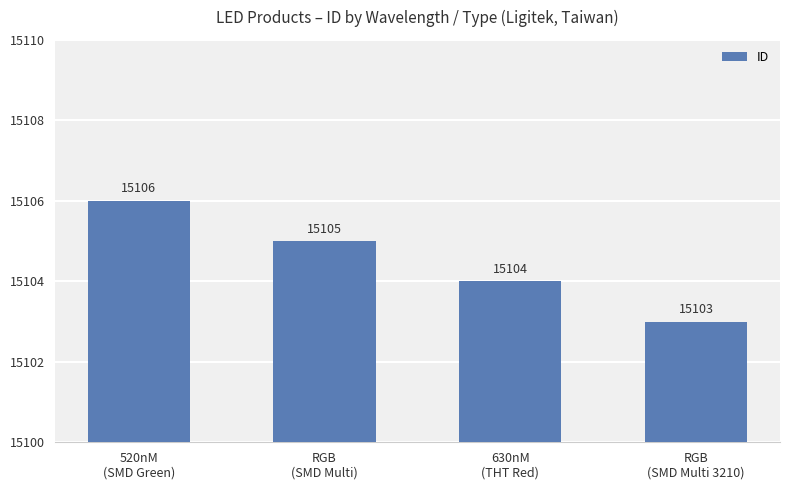

Rank the categories by value from highest to lowest.

520nM
(SMD Green), RGB
(SMD Multi), 630nM
(THT Red), RGB
(SMD Multi 3210)